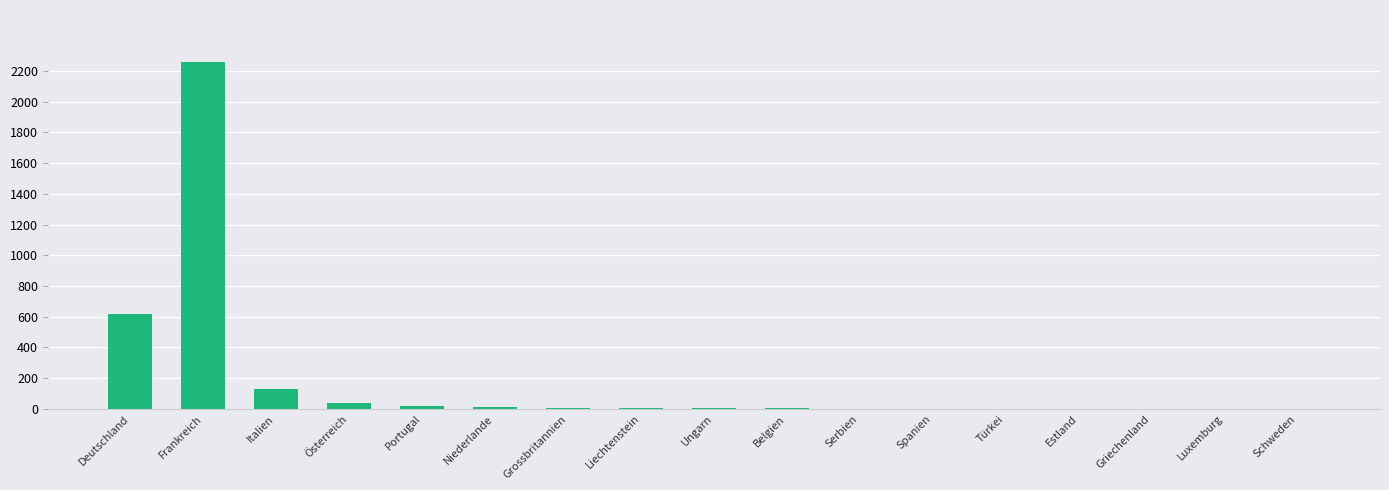

Count the number of categories in the chart.

17